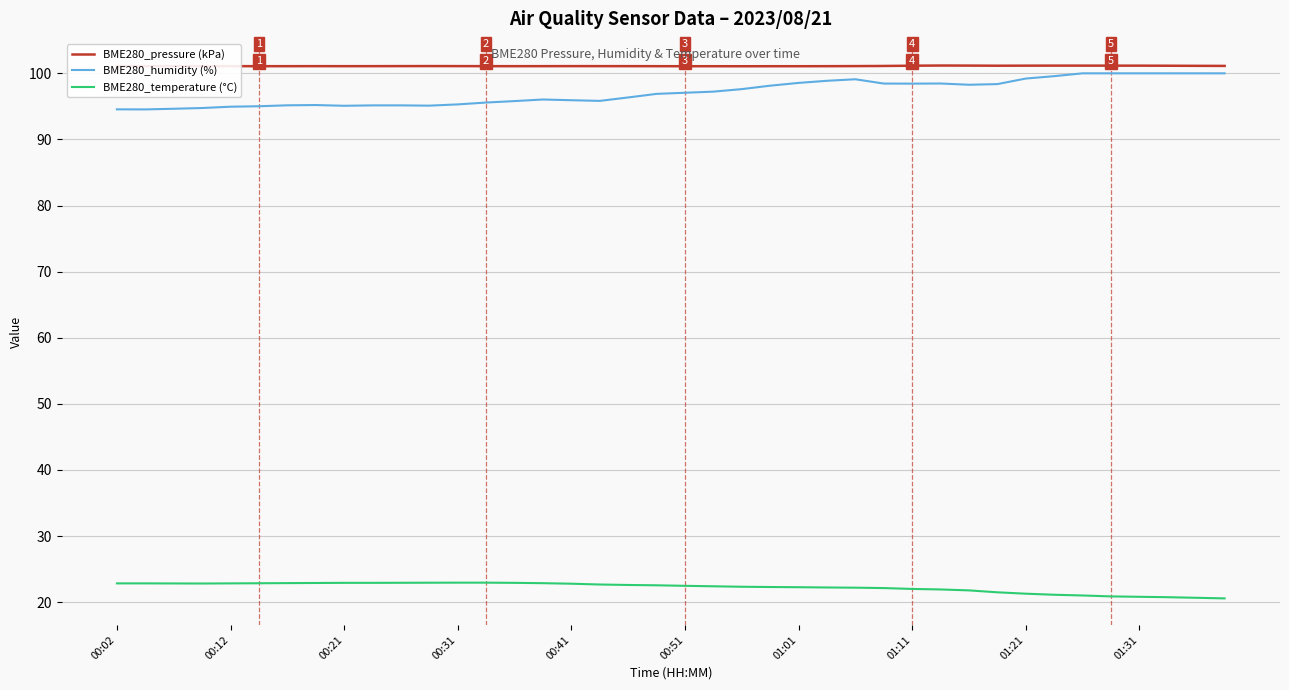

What is the average value of the BME280_pressure (kPa) series?

101.1